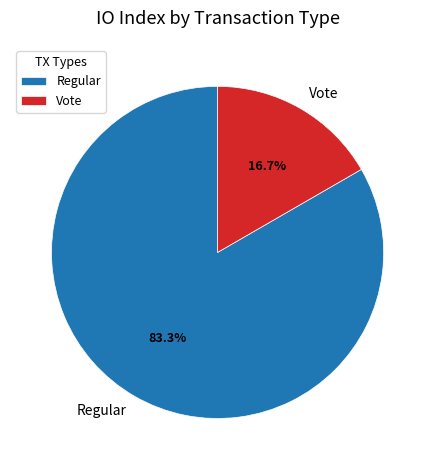

The Vote slice represents 17% of the pie. True or false?

True